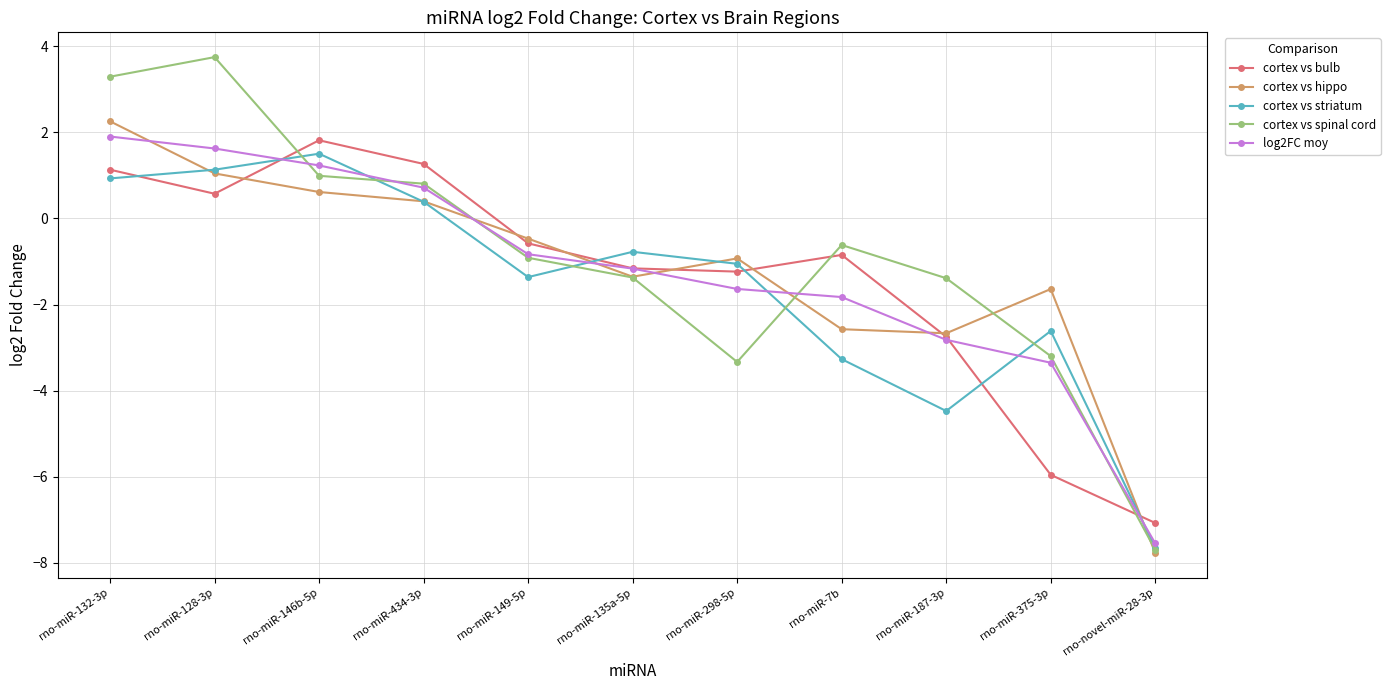

What is the difference between the log2FC moy values at rno-miR-128-3p and rno-miR-132-3p?

0.3